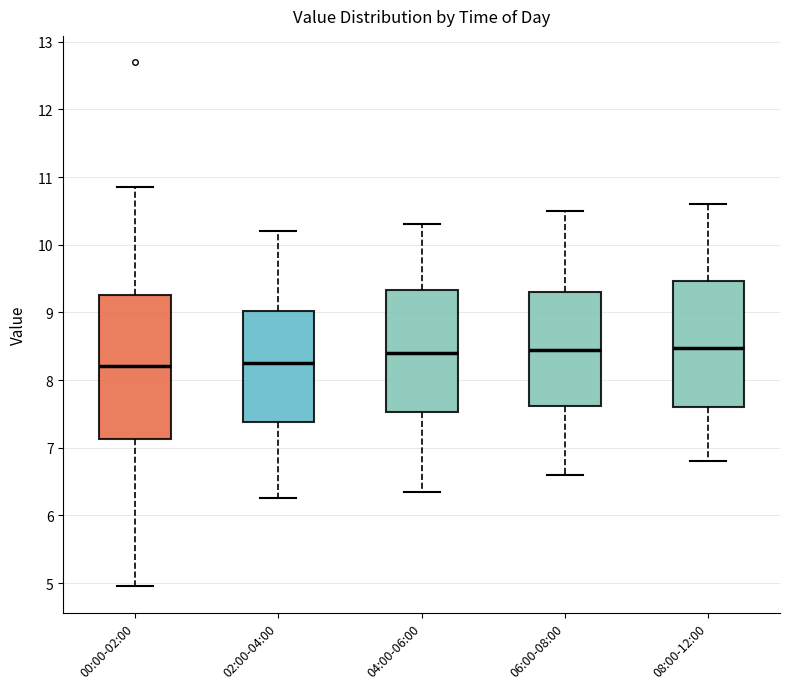

Reading left to right, transcribe this box plot: for each box, give where its median line is, the range the box spans, and where its two whiskers end, as read against the y-axis. The values are not printed on the chart, so give them approximately, as read against the axis.

00:00-02:00: median 8.2, box 7.1 to 9.3, whiskers 5.0 to 10.9
02:00-04:00: median 8.3, box 7.4 to 9.0, whiskers 6.3 to 10.2
04:00-06:00: median 8.4, box 7.5 to 9.3, whiskers 6.4 to 10.3
06:00-08:00: median 8.5, box 7.6 to 9.3, whiskers 6.6 to 10.5
08:00-12:00: median 8.5, box 7.6 to 9.5, whiskers 6.8 to 10.6